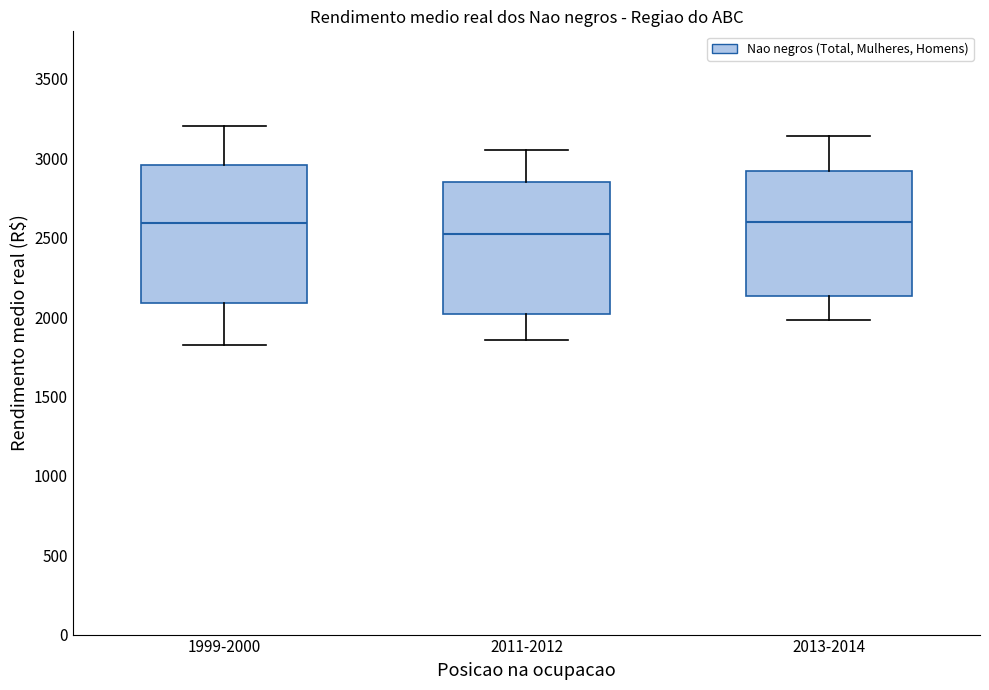

Reading left to right, read every box against the y-axis: the position of its median line, the range the box covers, and the ends of its whiskers. The values are not printed on the chart, so give them approximately, as read against the axis.

1999-2000: median 2600, box 2100 to 2950, whiskers 1800 to 3200
2011-2012: median 2550, box 2000 to 2850, whiskers 1850 to 3050
2013-2014: median 2600, box 2150 to 2900, whiskers 2000 to 3150